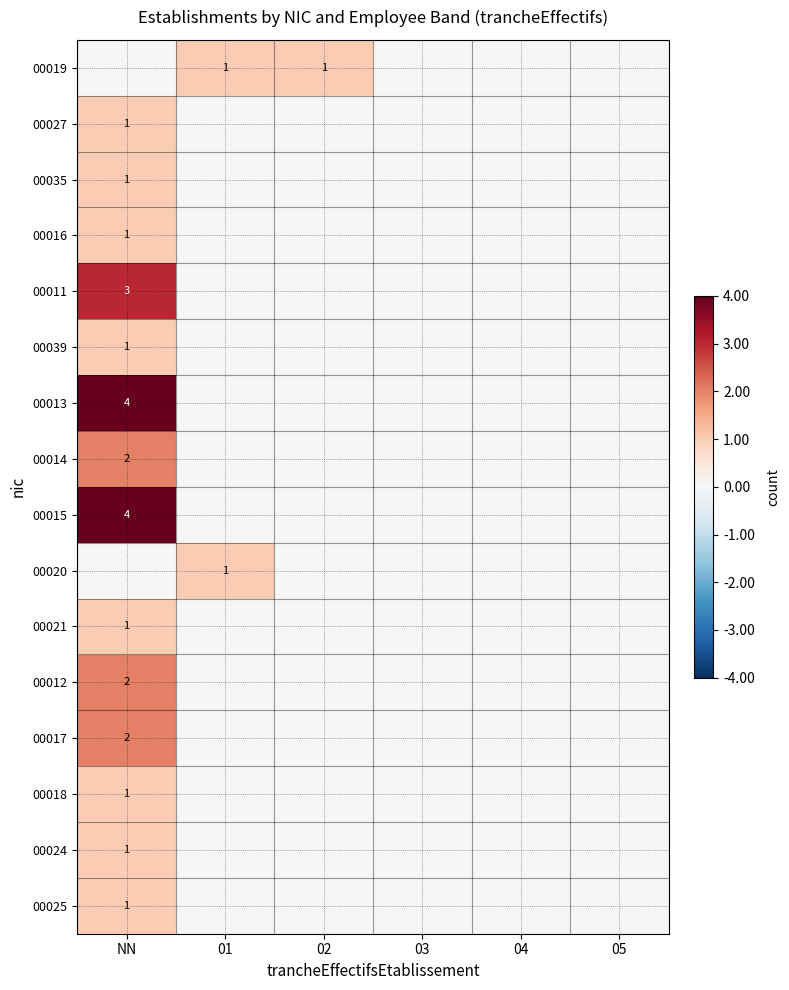

The value of 00039 at NN is 1. True or false?

True